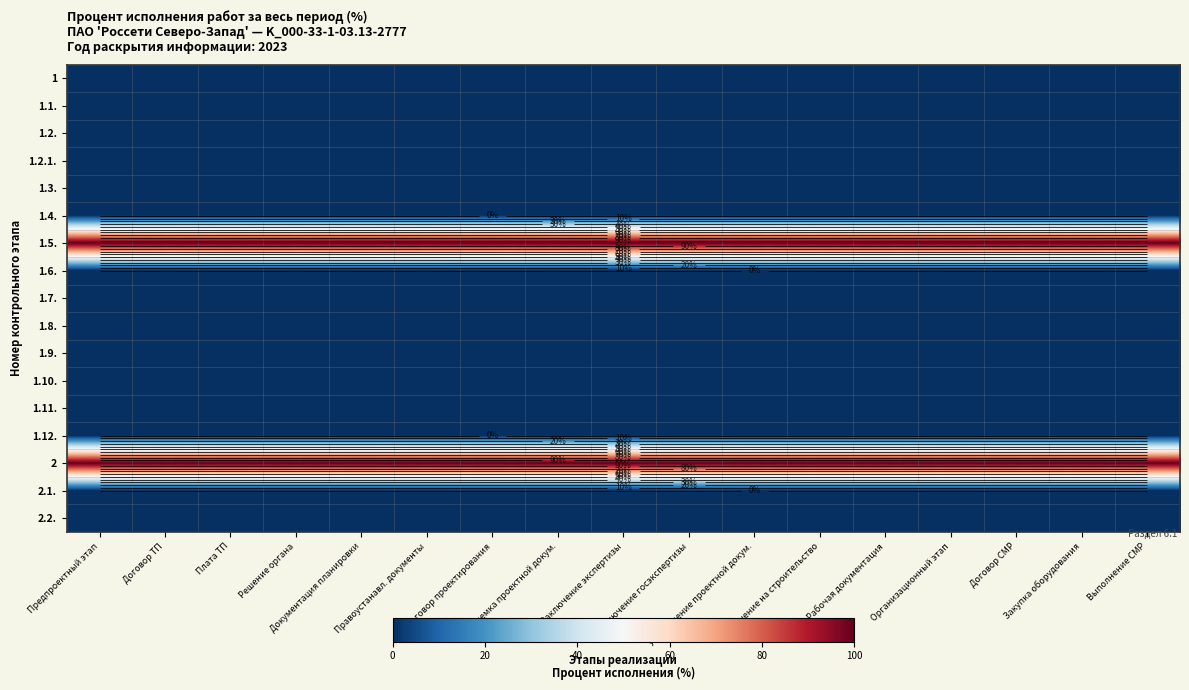

What is the total value across all series at Закупка оборудования?

200